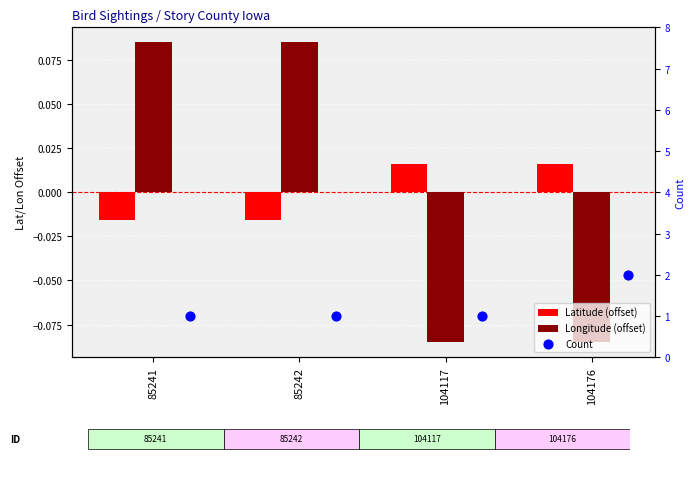

Is the value of Longitude (offset) at 104176 greater than the value of Latitude (offset) at 85242?

No